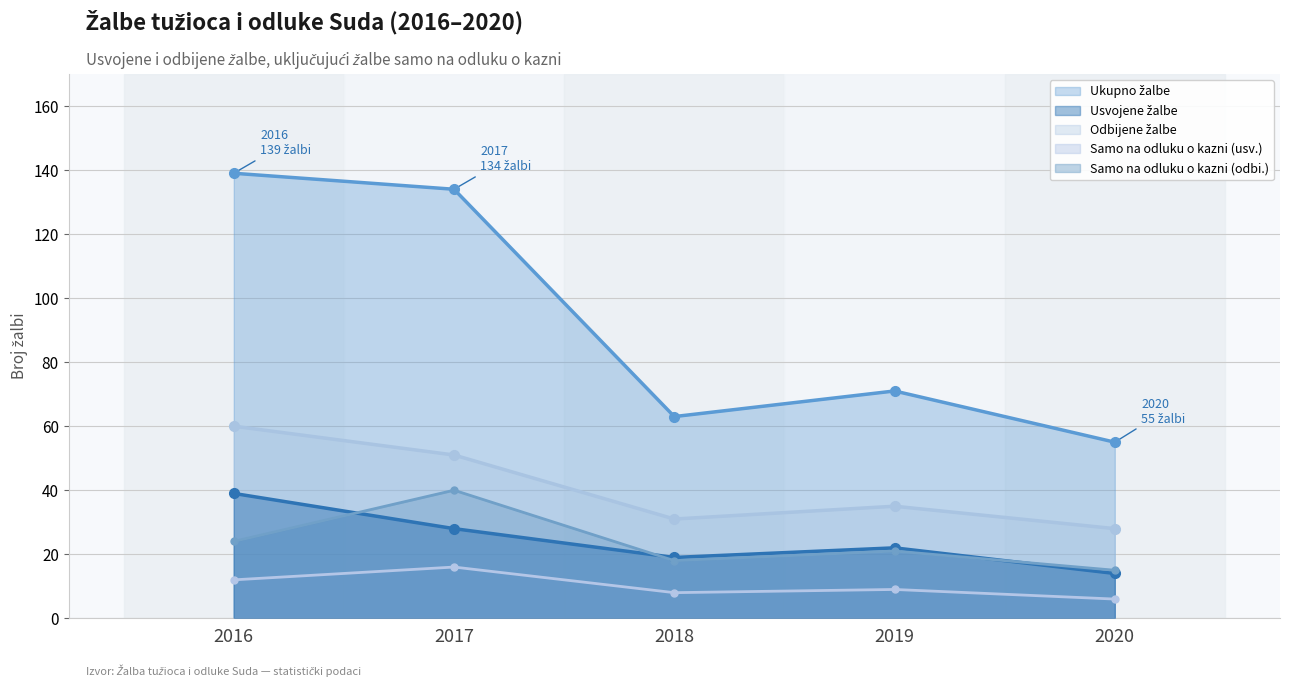

How many Samo na odluku o kazni (odbi.) values are between 0 and 24?

4